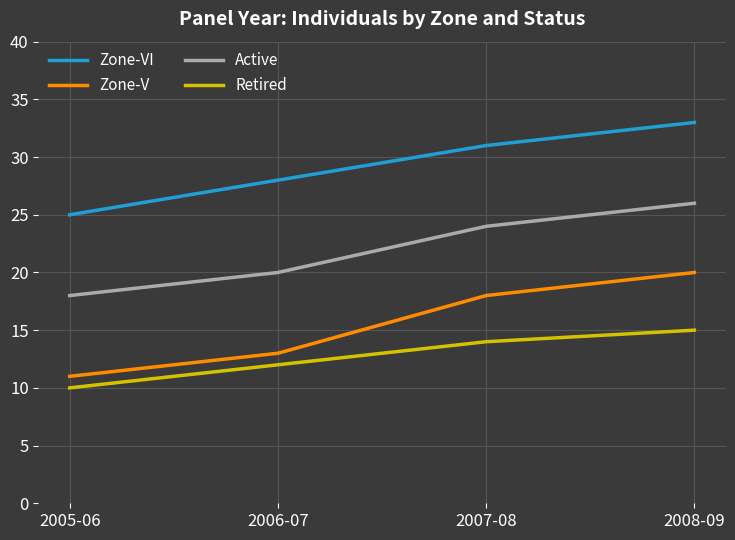

What is the difference between the Retired values at 2005-06 and 2006-07?

2